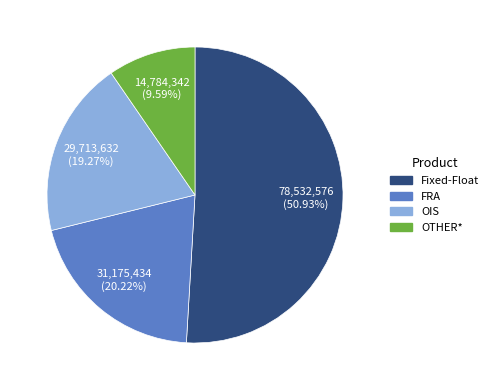

Does FRA account for over 50% of the chart?

No